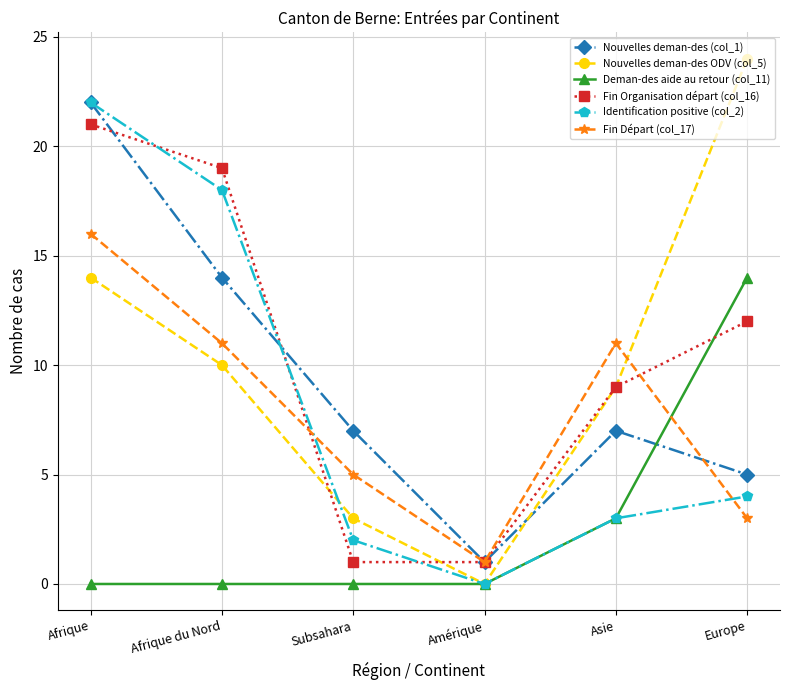

Between which two adjacent categories do Nouvelles deman-des ODV (col_5) and Identification positive (col_2) first intersect?

Afrique du Nord and Subsahara